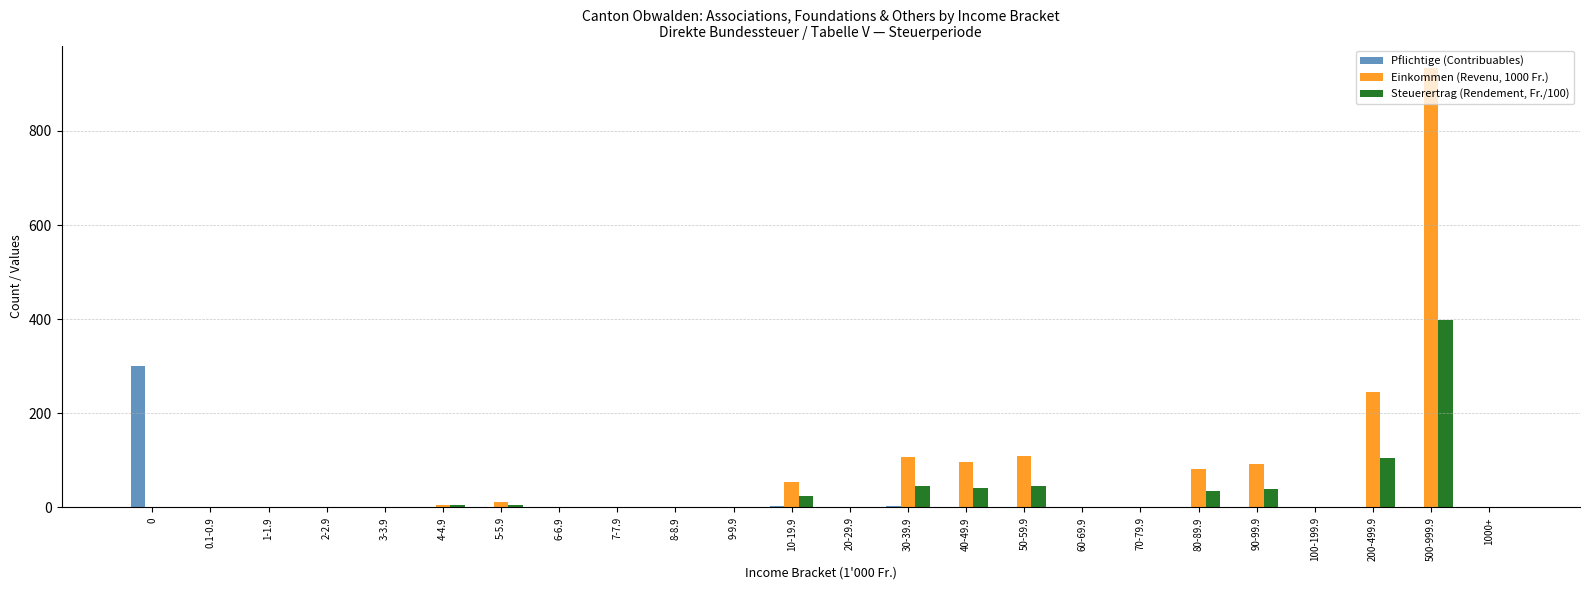

Is the value of Pflichtige (Contribuables) at 1-1.9 greater than the value of Einkommen (Revenu, 1000 Fr.) at 200-499.9?

No